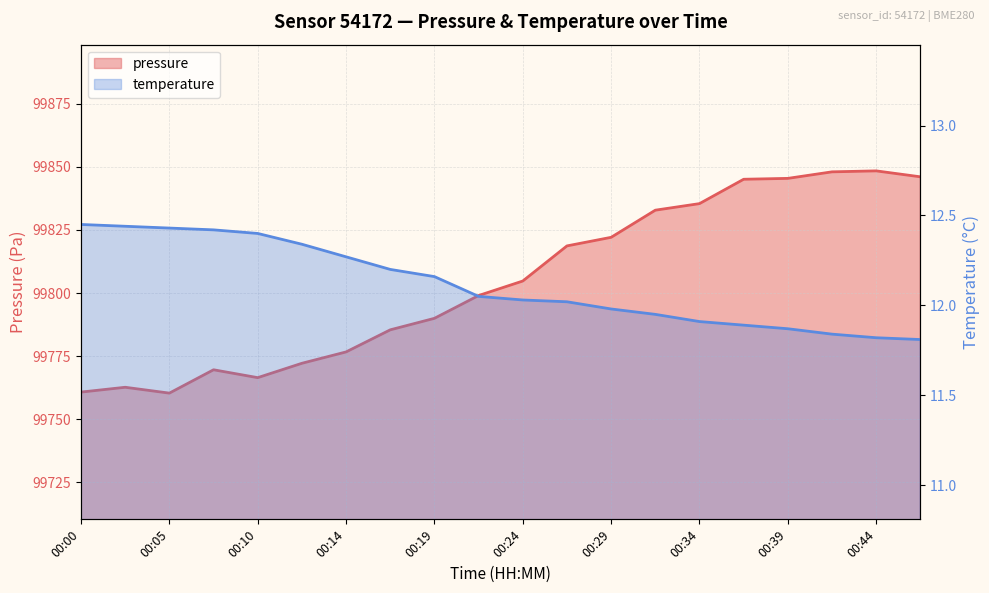

At 00:19, list the series in order from smallest to largest.

temperature, pressure